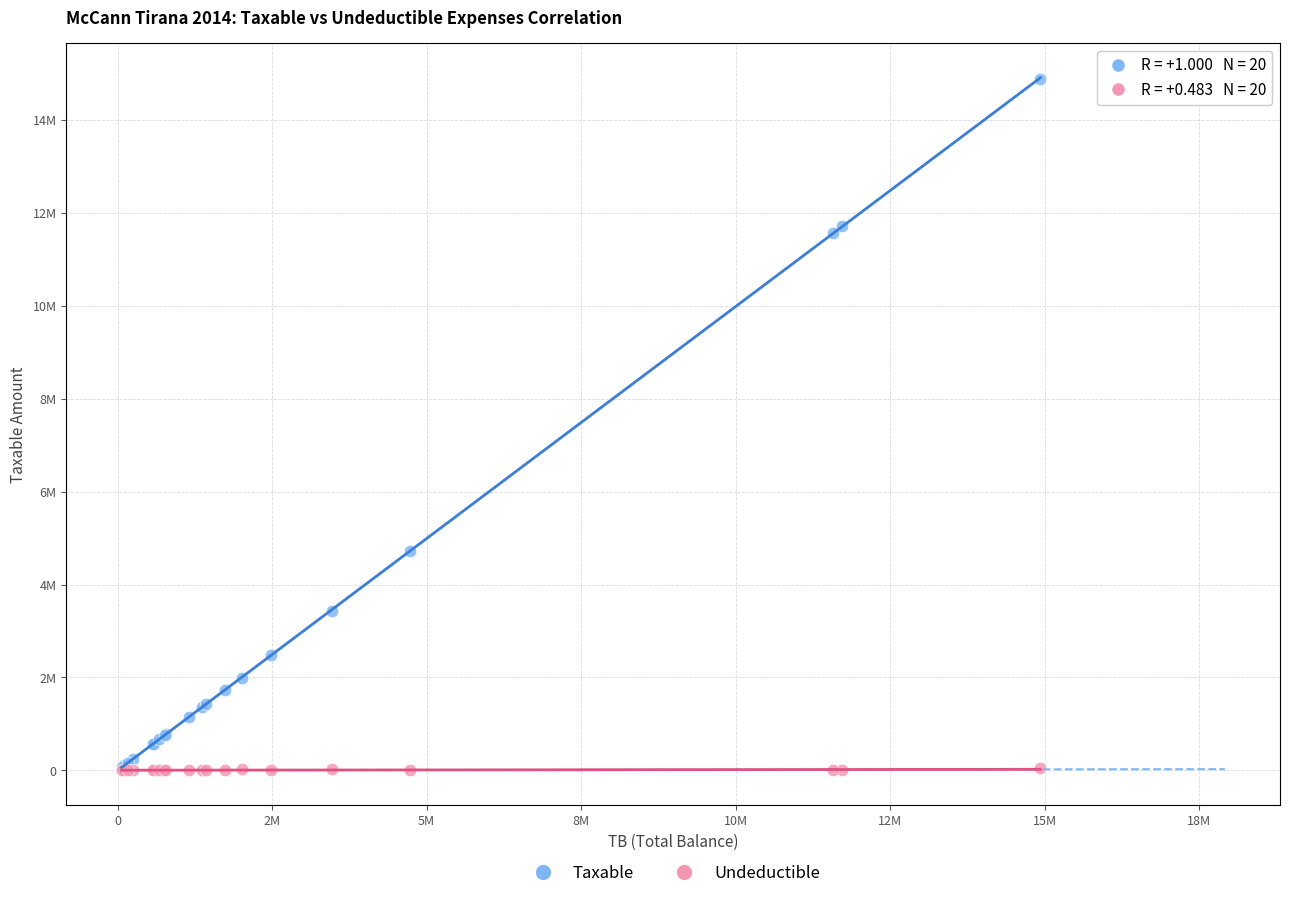

What are all the series names shown in the legend?

Taxable, Undeductible